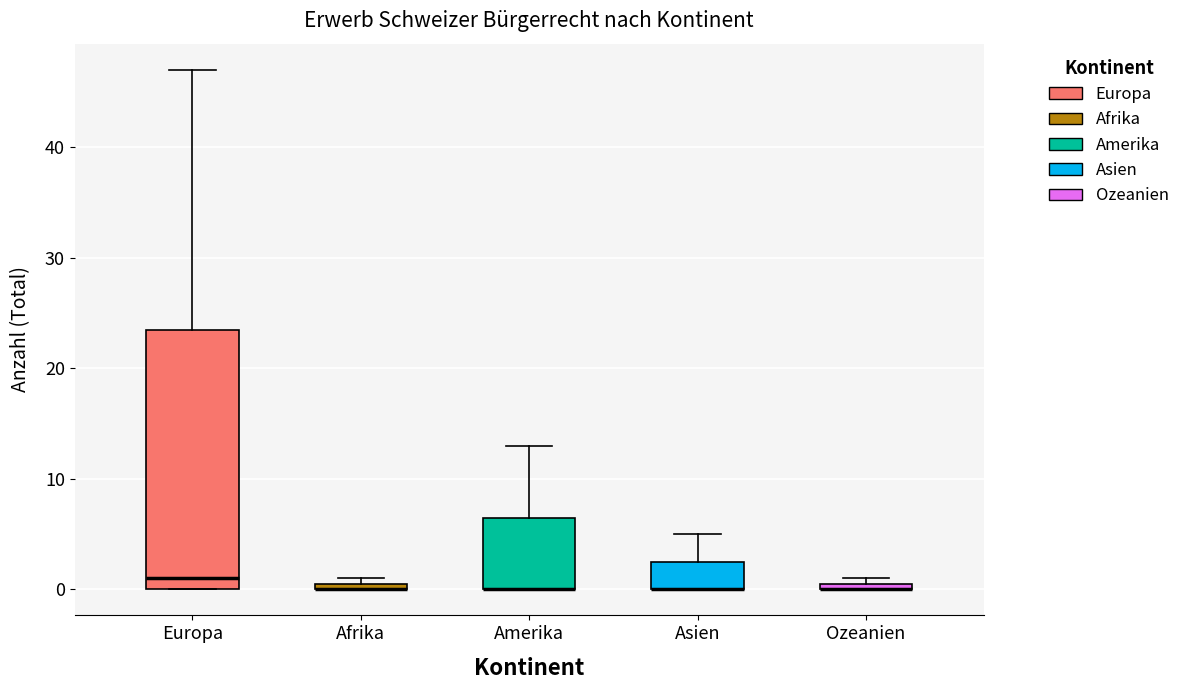

Which box is the tallest, from its lower edge to its upper edge?

Europa